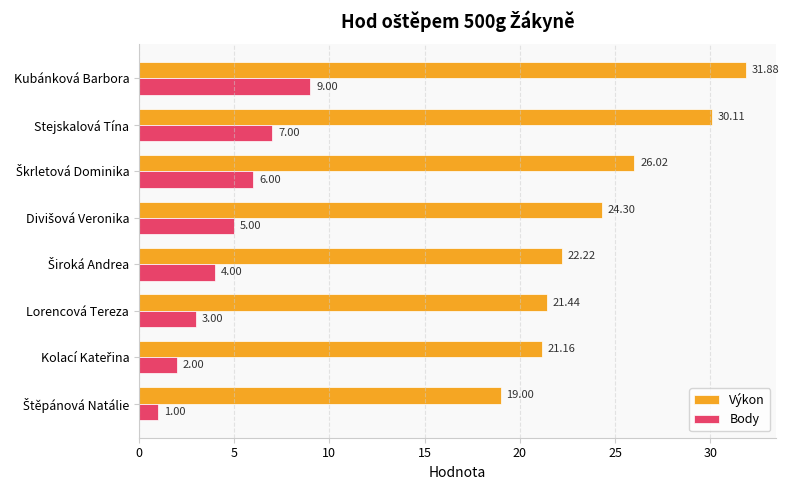

How many categories are shown in the chart?

8